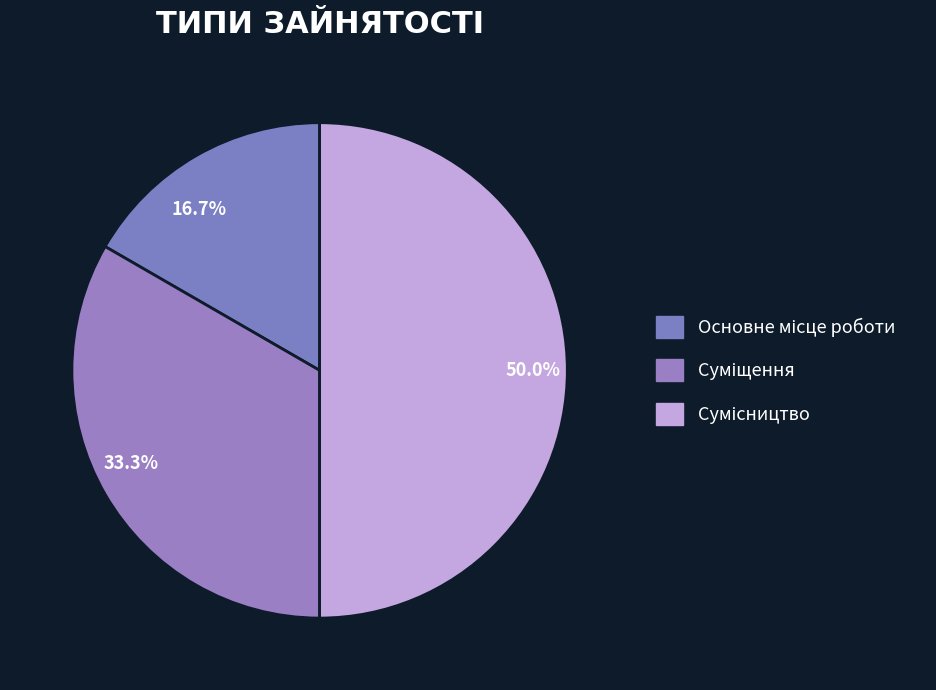

To the nearest percent, what is the average slice percentage?

33%